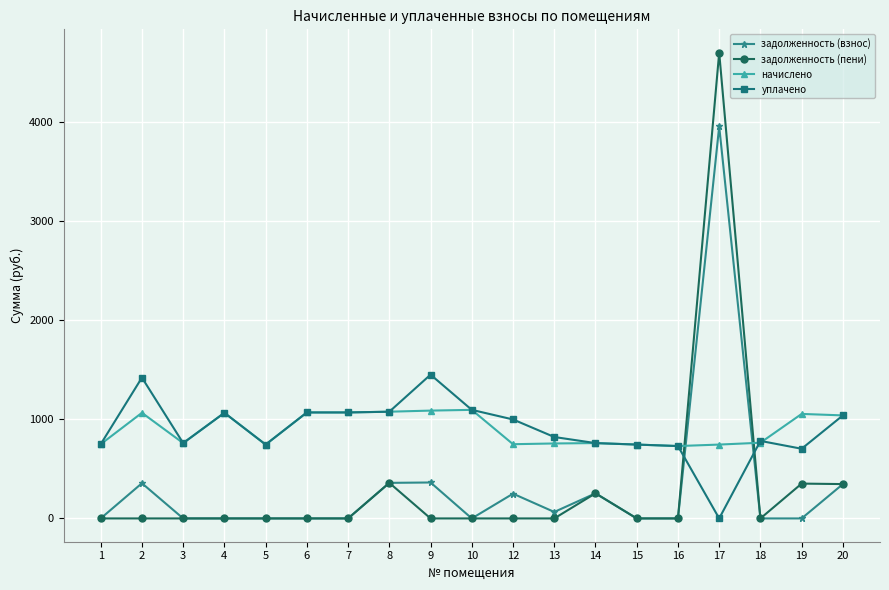

At which category is the sum across all series the highest?

17